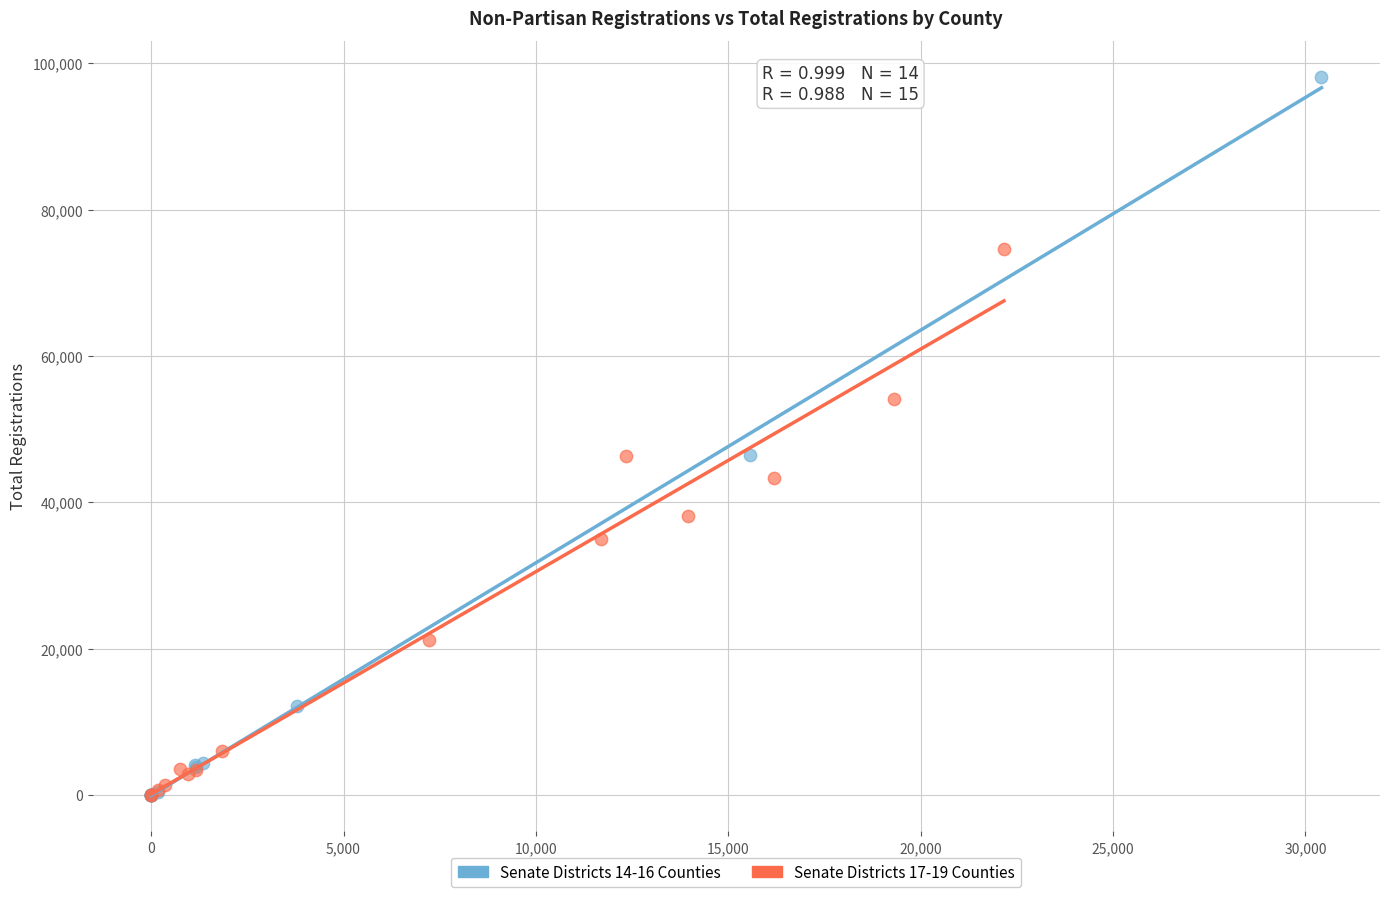

What are all the series names shown in the legend?

Senate Districts 14-16 Counties, Senate Districts 17-19 Counties